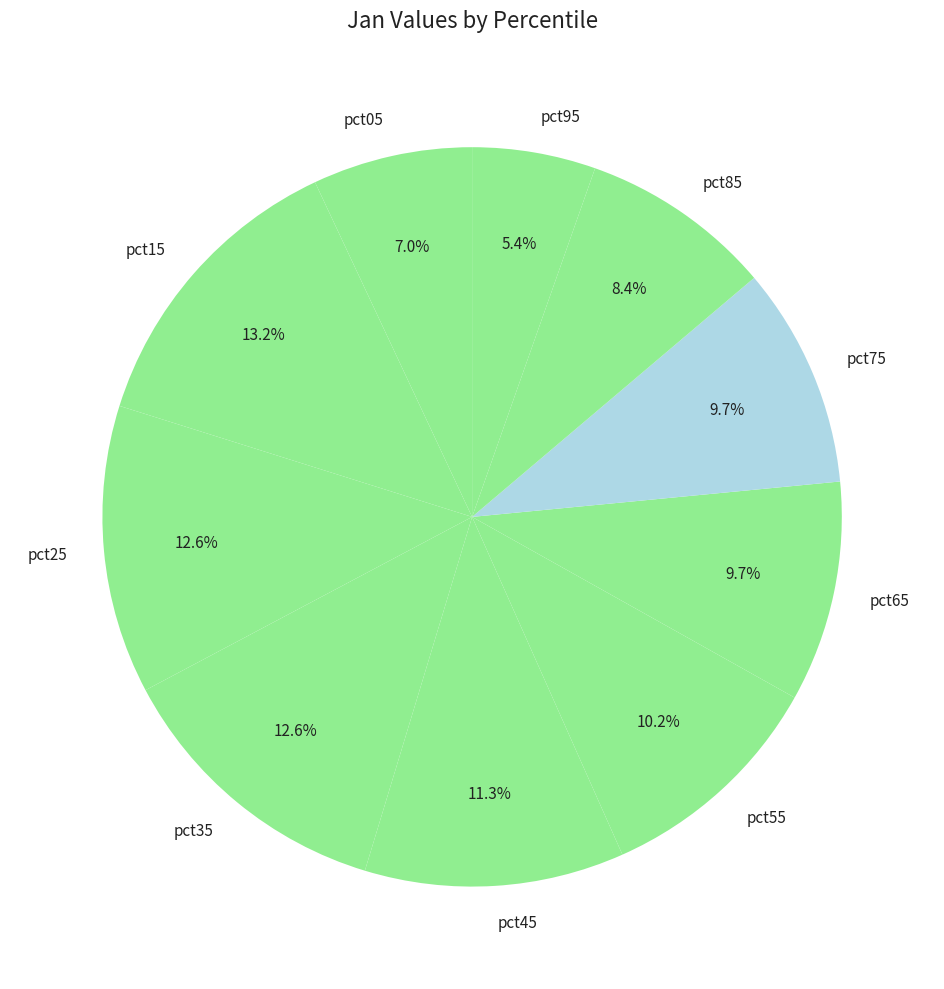

To the nearest percent, what is the difference between the largest and smallest slice percentages?

8%